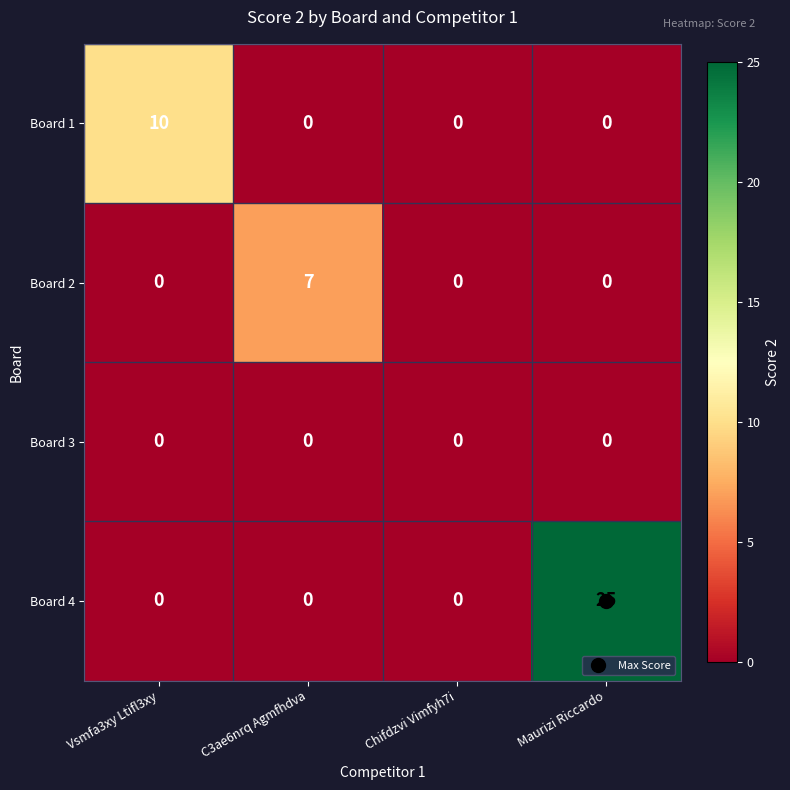

Rank the series by their maximum value, from highest to lowest.

Board 4, Board 1, Board 2, Board 3